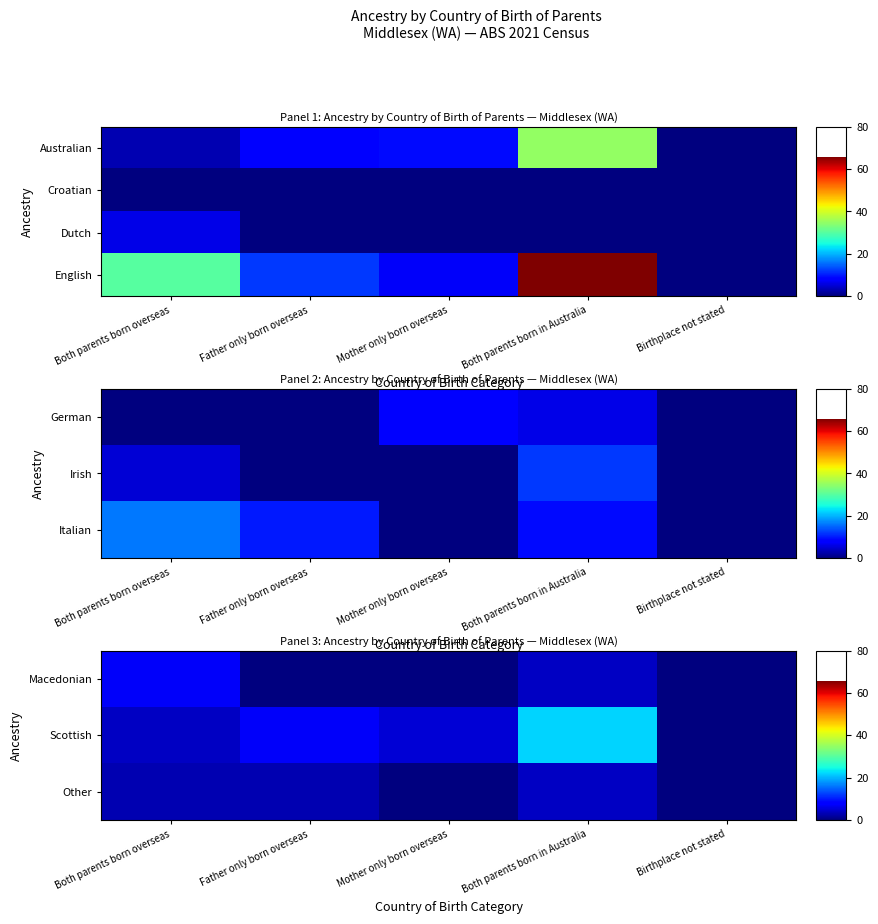

What is the total value across all series at Father only born overseas?

22